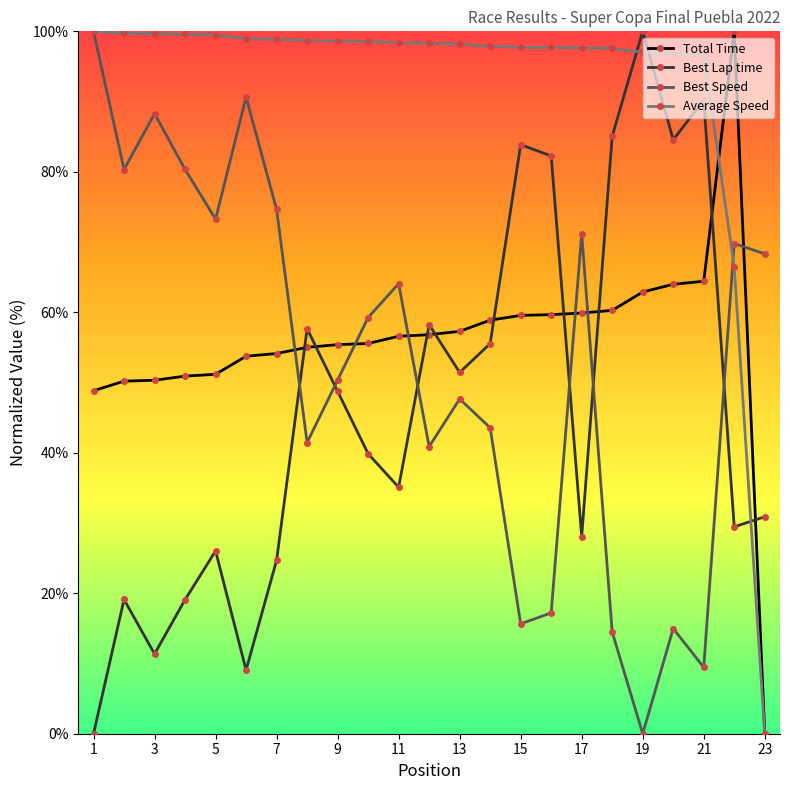

What is the highest value of the Average Speed series?

100.0